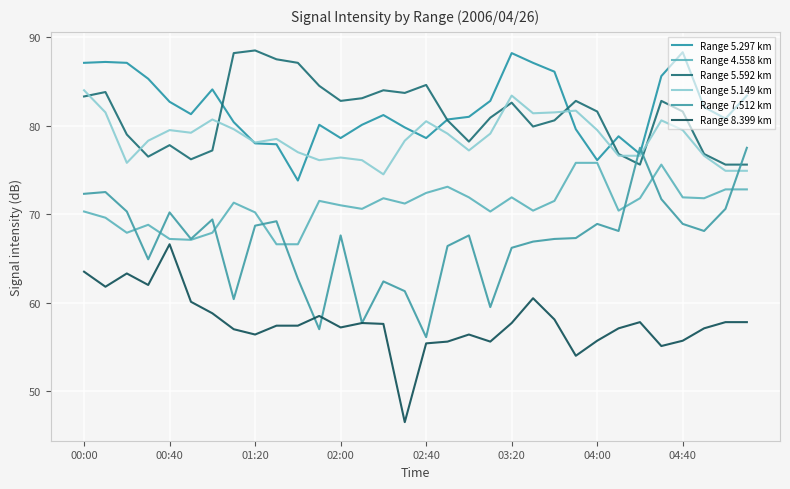

How many lines are shown in the chart?

6